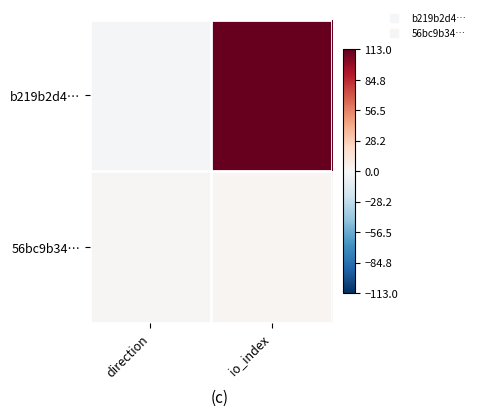

What is the smallest value displayed?

-1